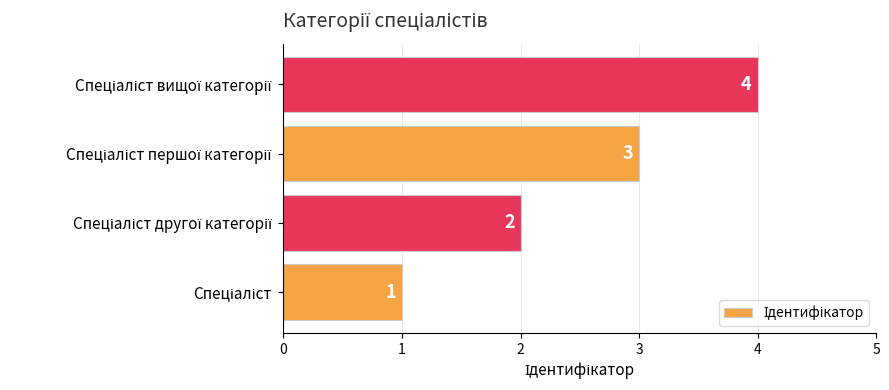

What is the maximum value shown in the chart?

4